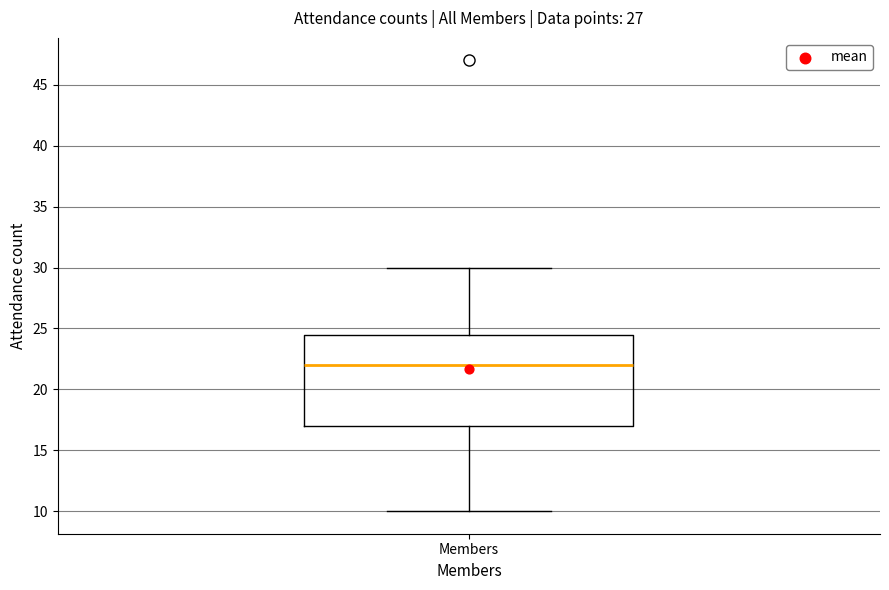

Where does the upper whisker of the box for Members end on the y-axis? The values are not printed on the chart, so give them approximately, as read against the axis.

30.0